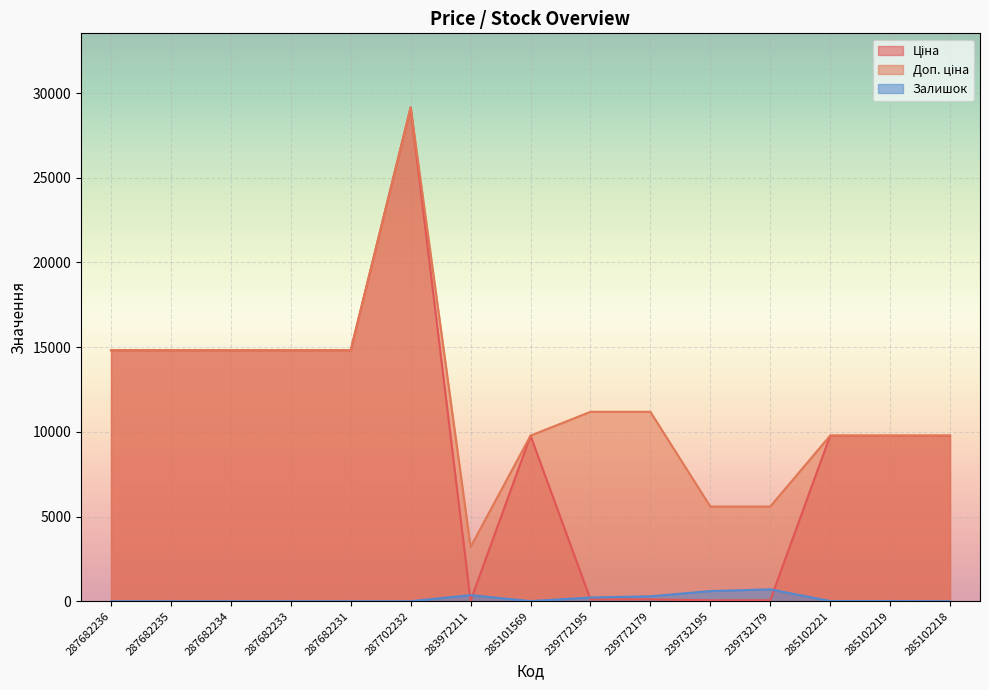

How many values in the Доп. ціна series exceed 11182?

6